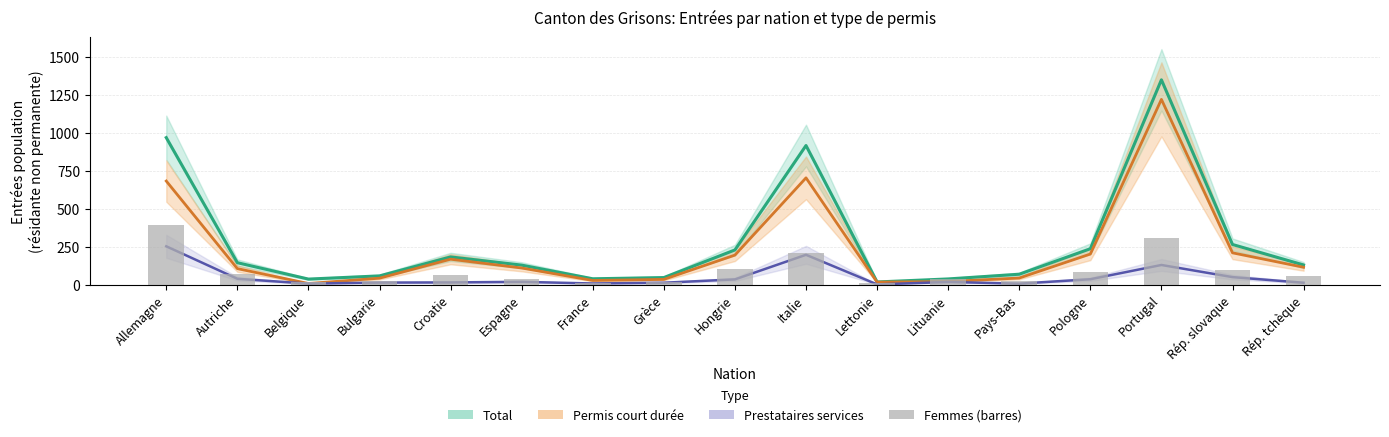

What is the value of the Permis court bar at the 16th from the left?

209